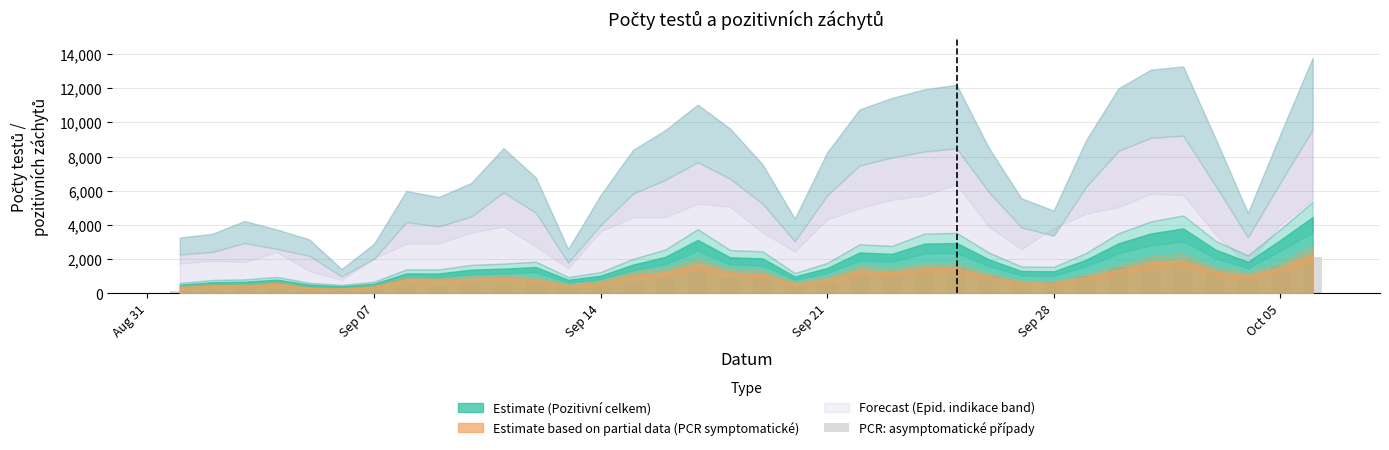

What is the average value?

824